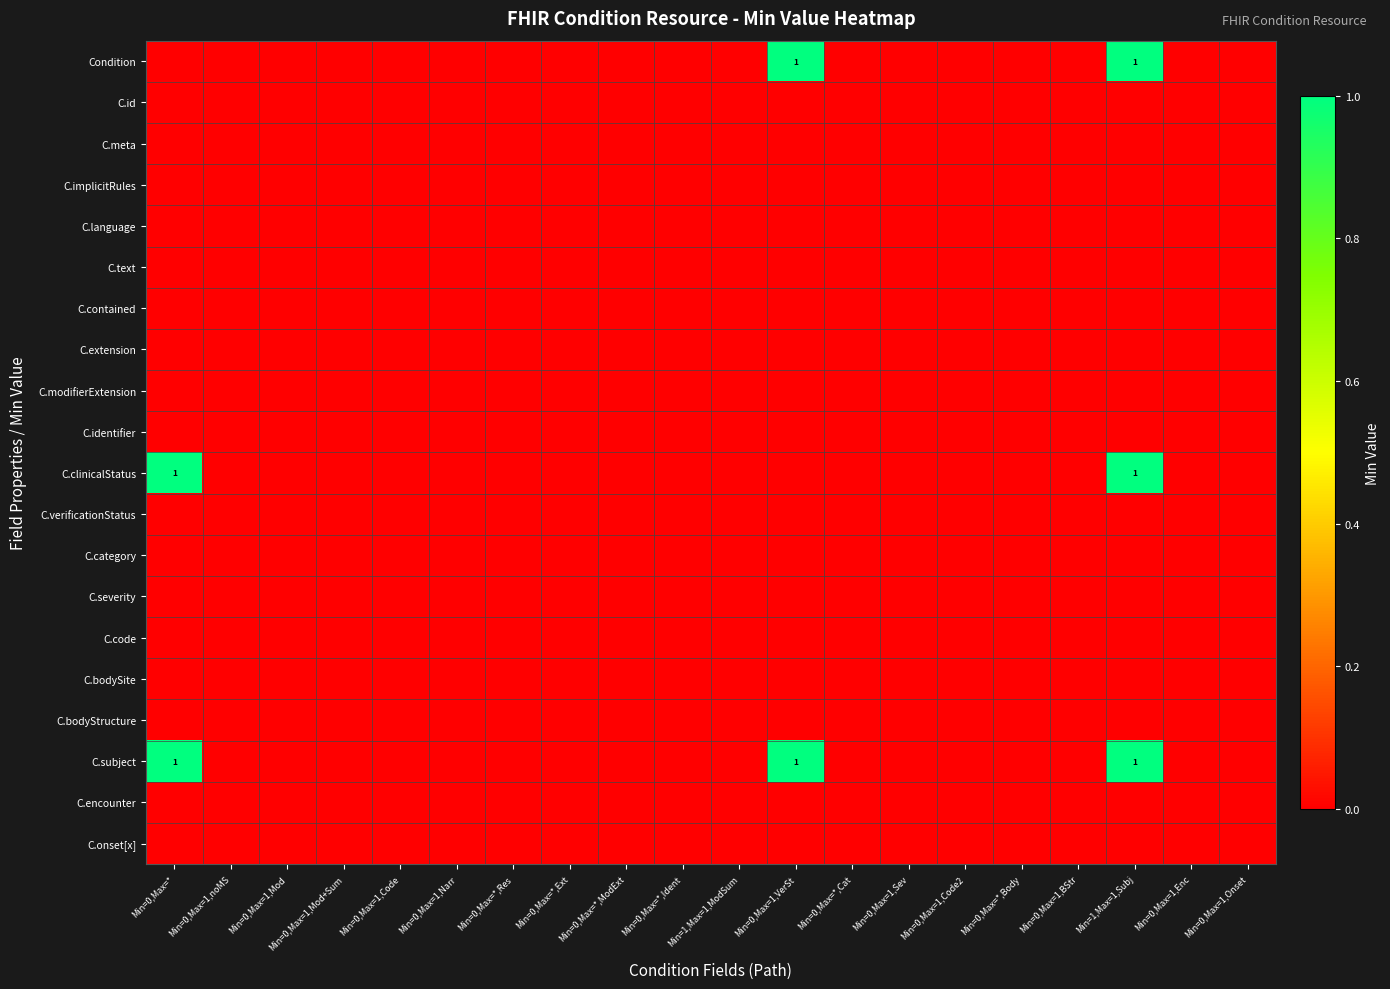

Which label corresponds to the largest value in the chart?

Min=0,Max=1,VerSt